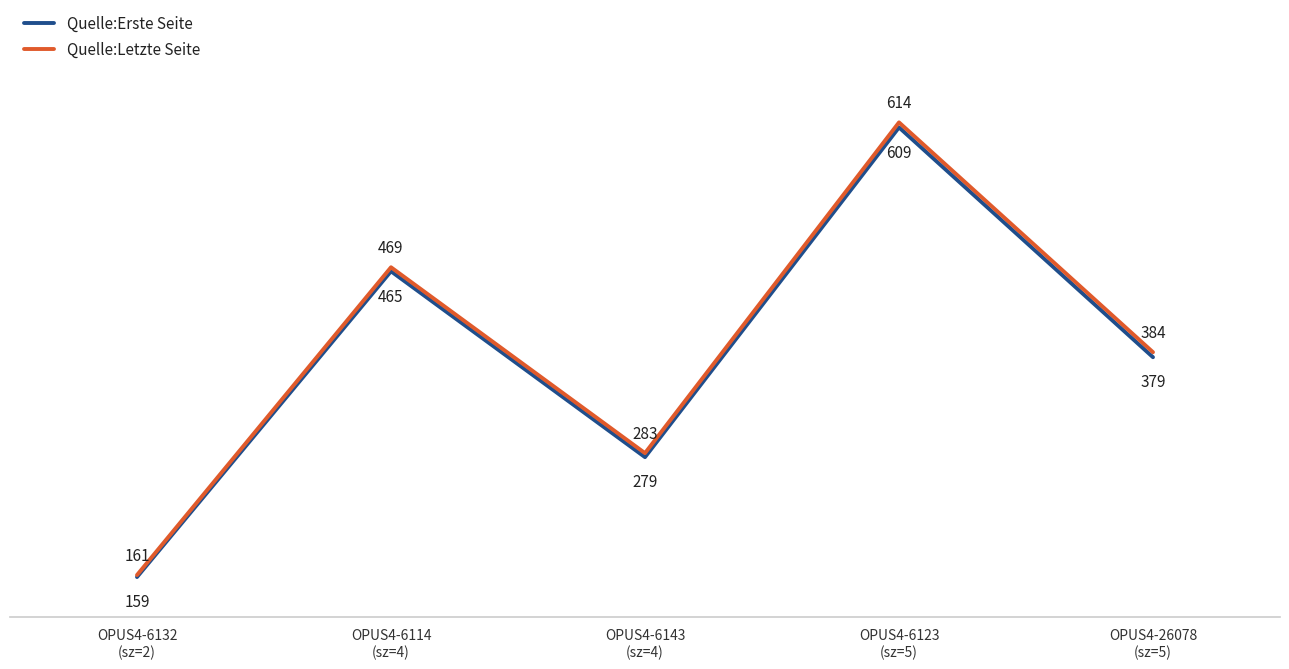

How many values in the Quelle:Letzte Seite series are below 384?

2